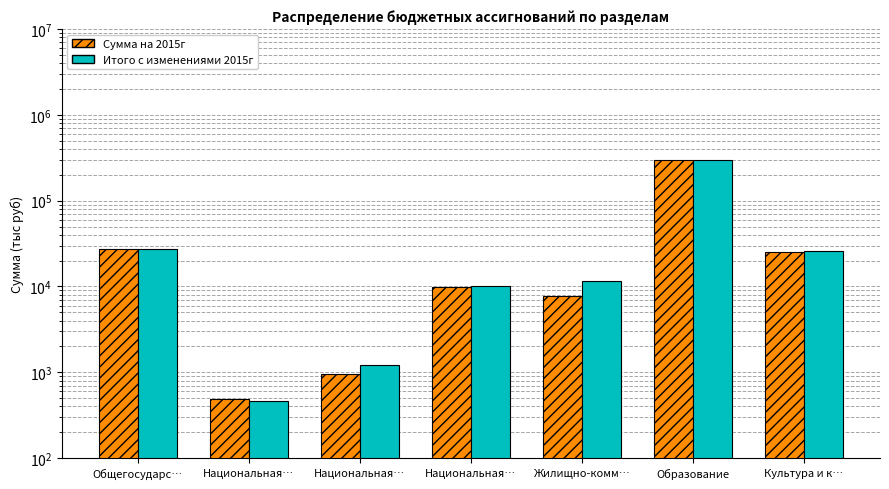

How many data points in Сумма на 2015г are less than 9976?

3